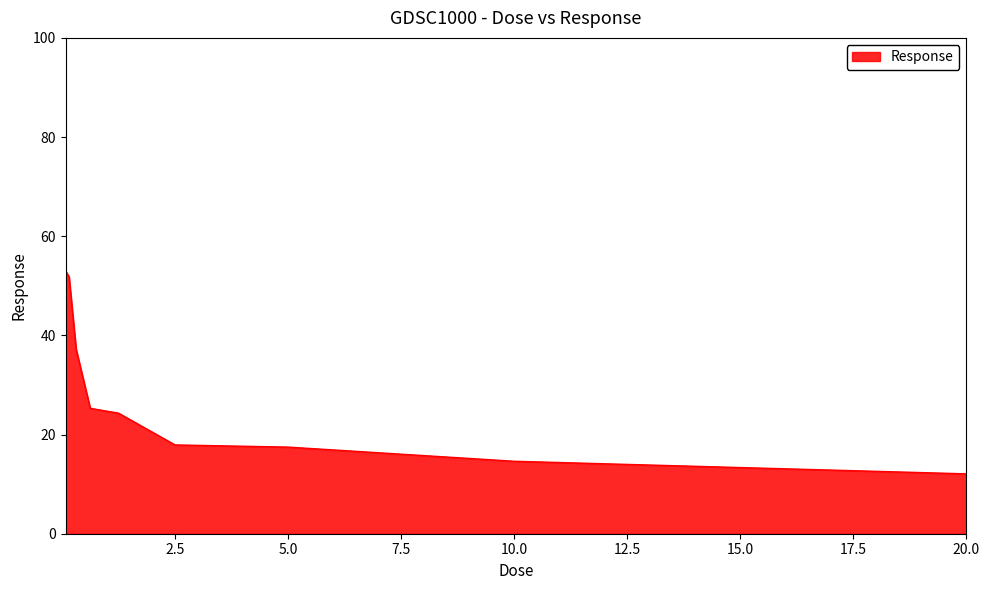

What is the smallest value displayed?

12.1